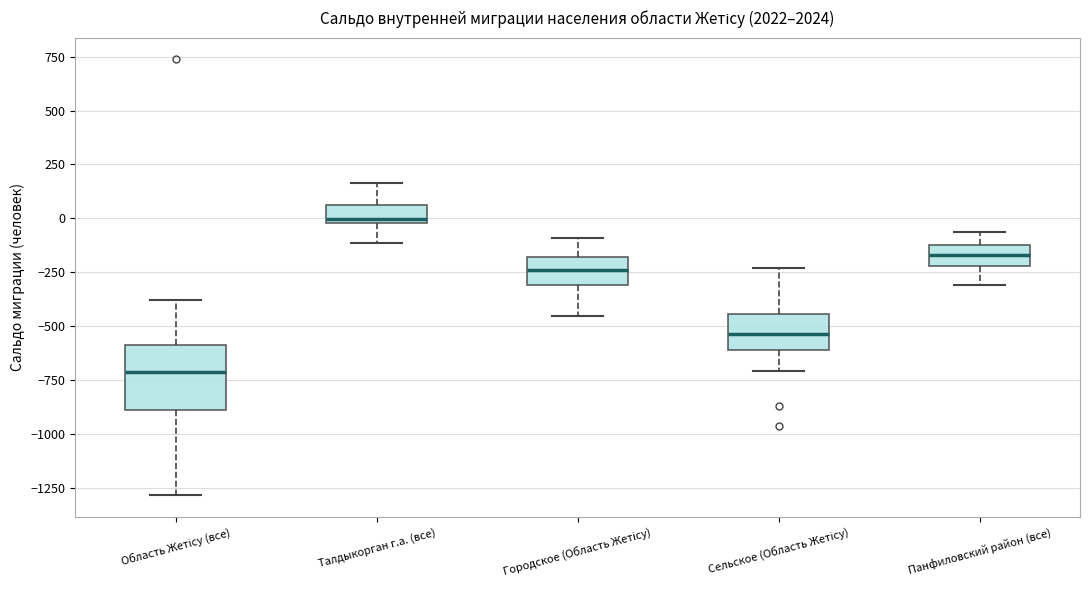

Reading left to right, read every box against the y-axis: the position of its median line, the range the box covers, and the ends of its whiskers. The values are not printed on the chart, so give them approximately, as read against the axis.

Область Жетісу (все): median -700, box -900 to -600, whiskers -1300 to -400
Талдыкорган г.а. (все): median 0 (just above the box's lower edge), box 0 to 50, whiskers -100 to 150
Городское (Область Жетісу): median -250, box -300 to -200, whiskers -450 to -100
Сельское (Область Жетісу): median -550, box -600 to -450, whiskers -700 to -250
Панфиловский район (все): median -150, box -200 to -100, whiskers -300 to -50